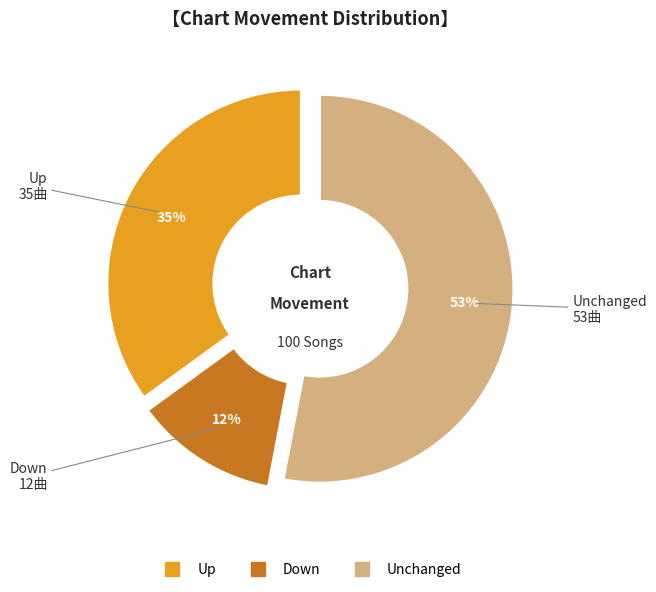

Is there any slice that represents more than half of the pie?

Yes